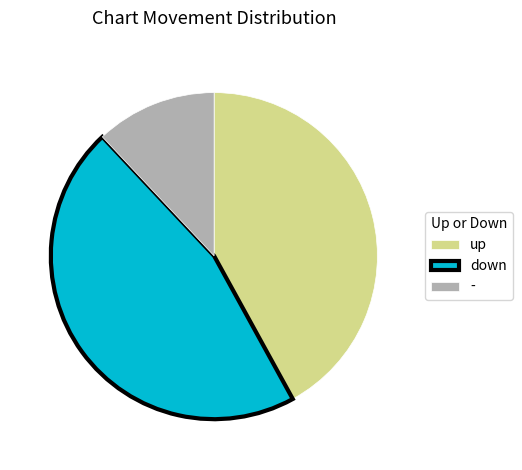

Does down represent more than half of the total?

No